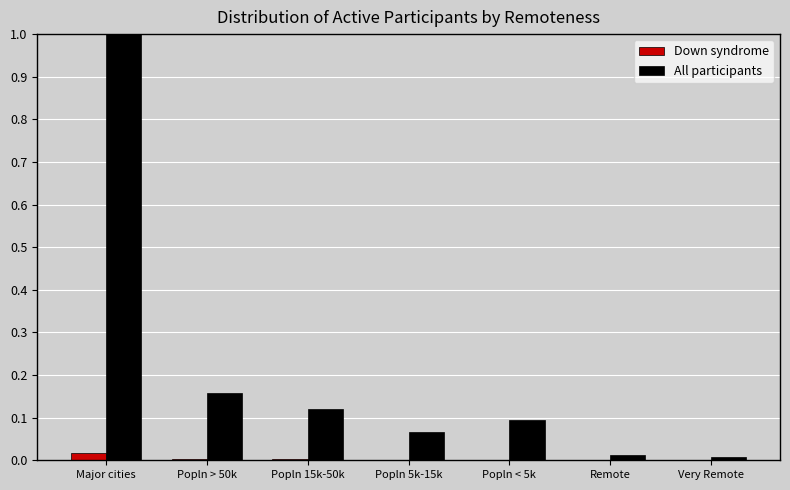

At which category is the sum across all series the highest?

Major cities